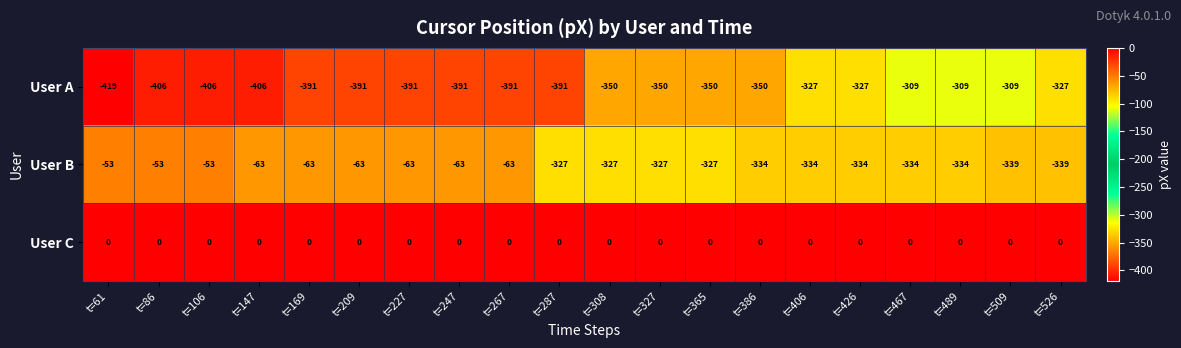

Rank the series by their average value, from highest to lowest.

User C, User B, User A